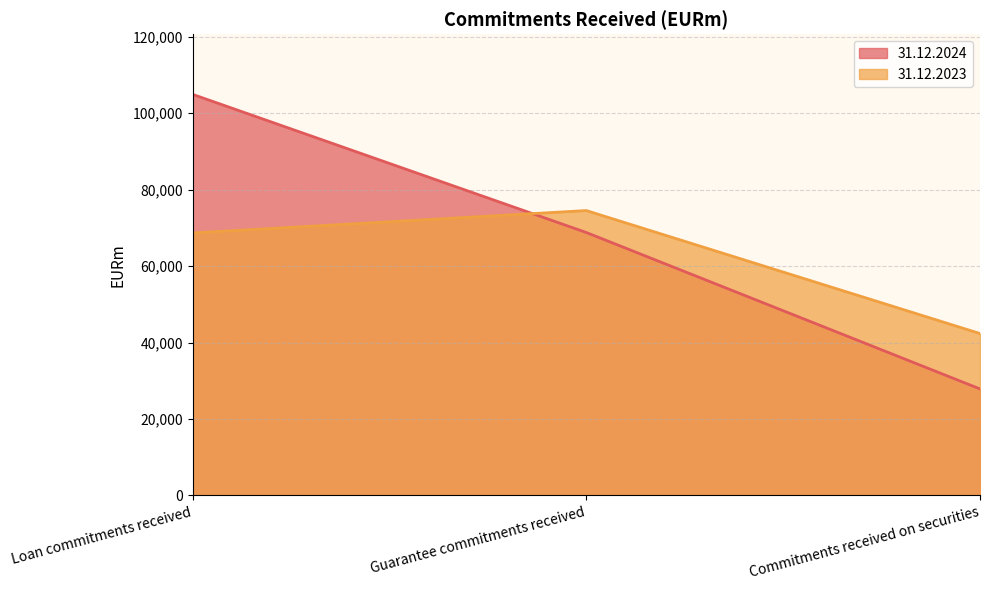

What is the value of the 31.12.2024 point at the 2nd from the left?

68805